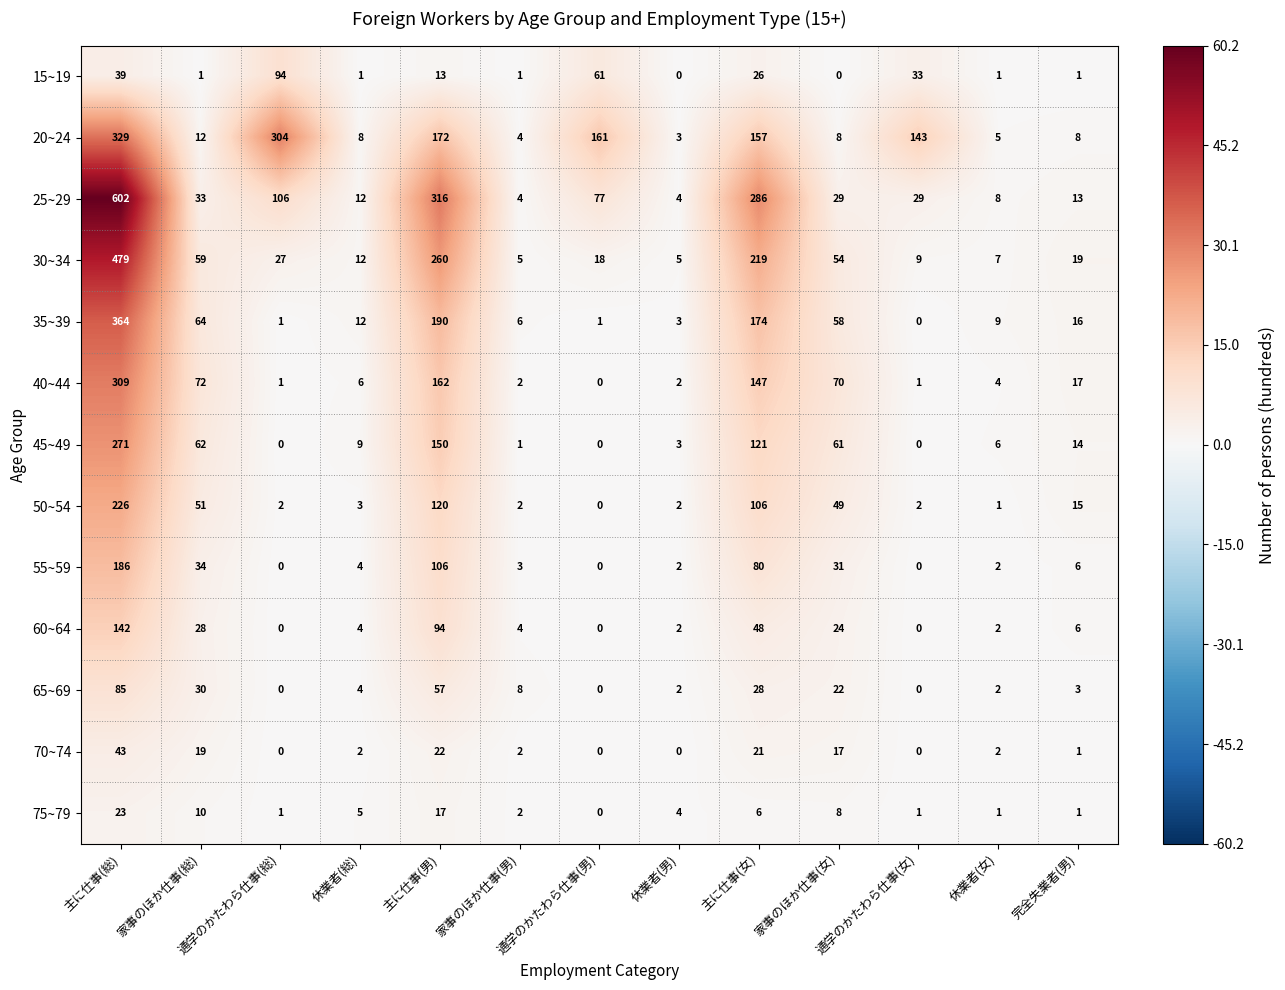

Rank the series at 主に仕事(男) from highest to lowest value.

25~29, 30~34, 35~39, 20~24, 40~44, 45~49, 50~54, 55~59, 60~64, 65~69, 70~74, 75~79, 15~19